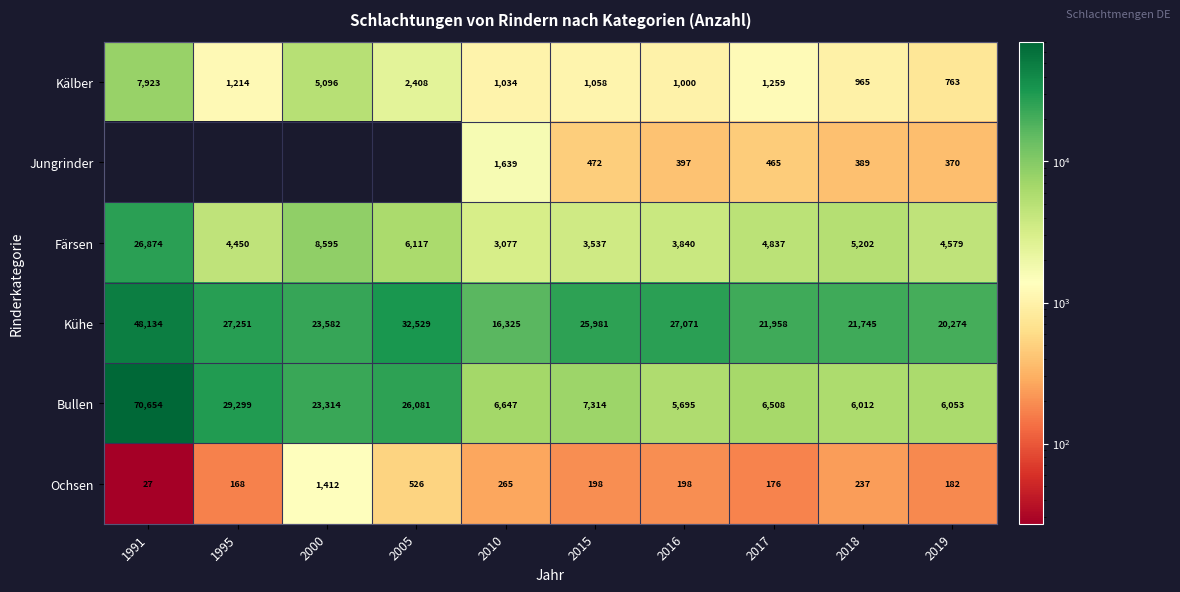

Is the value of Kälber at 2016 greater than the value of Färsen at 2005?

No